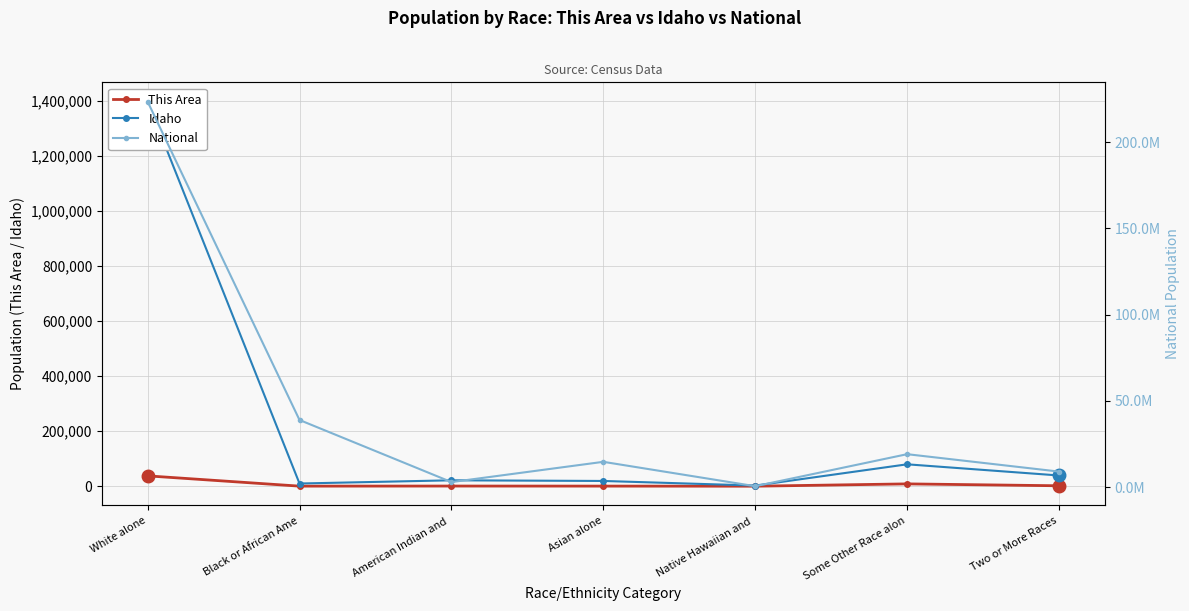

Is it true that National equals 1240229 at American Indian and ?

False